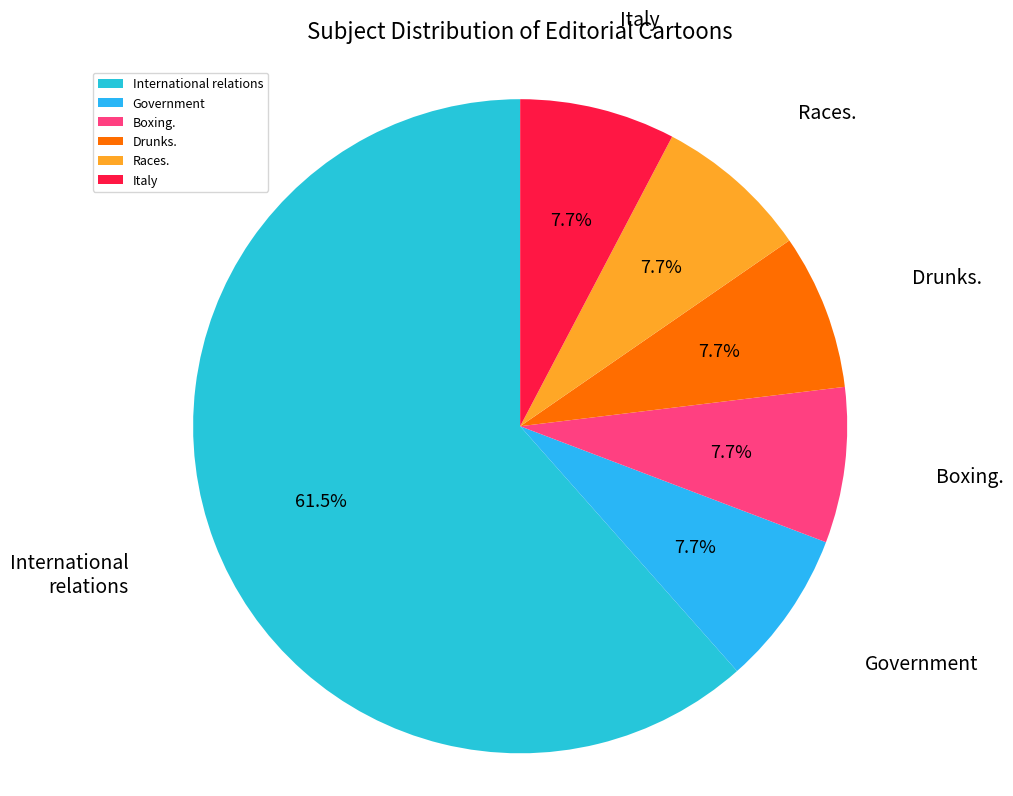

How many slices are in this pie chart?

6